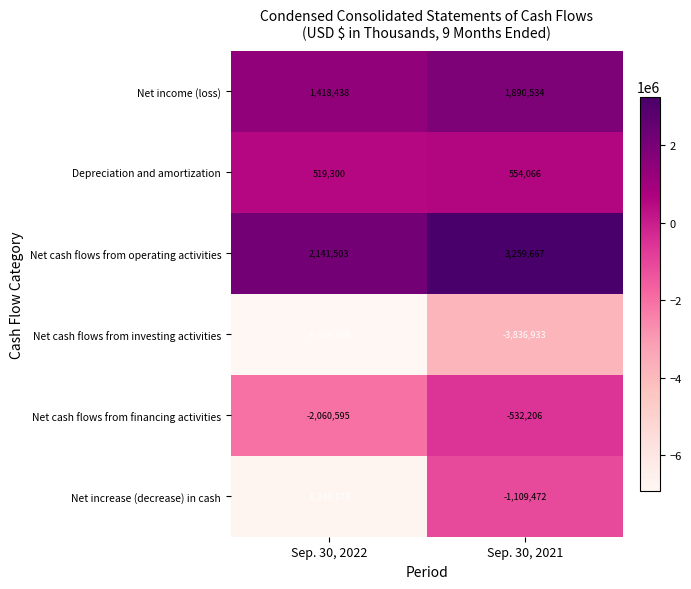

At which label does Net income (loss) reach its minimum?

Sep. 30, 2022